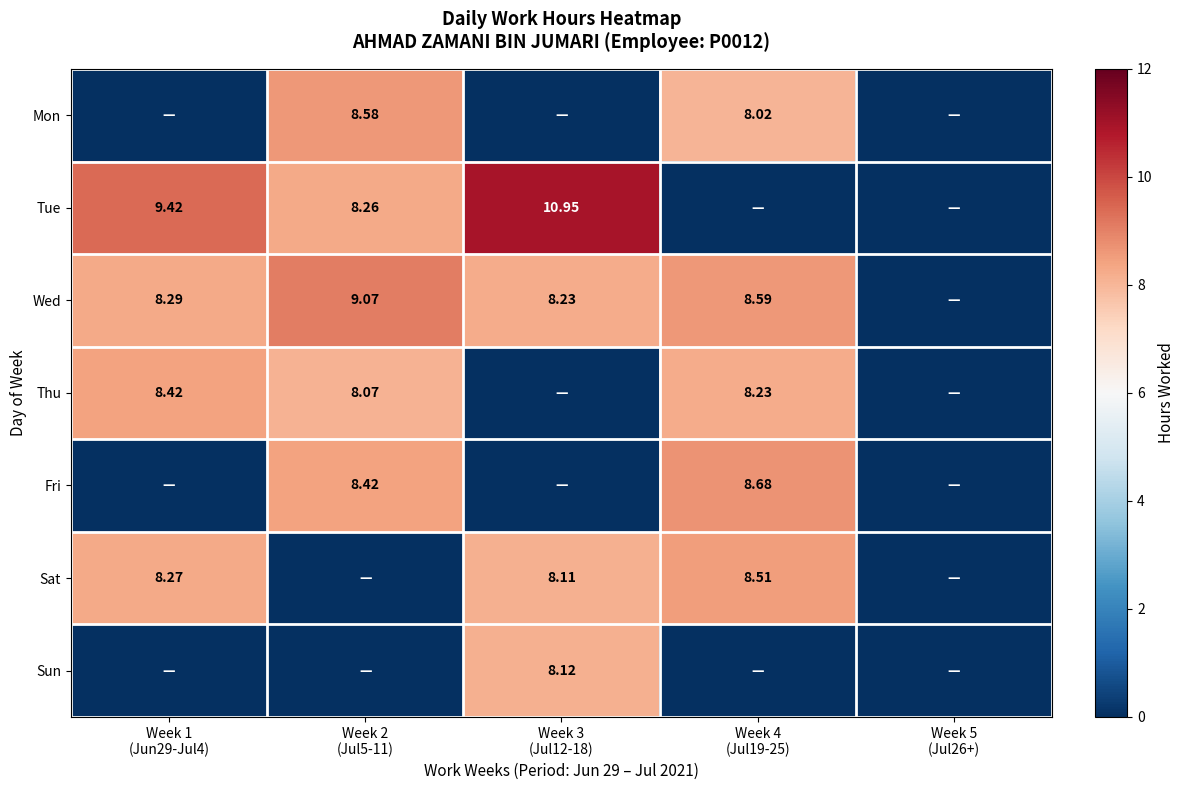

Is the value of Sat at Week 1 (Jun29-Jul4) greater than the value of Sun at Week 1 (Jun29-Jul4)?

Yes